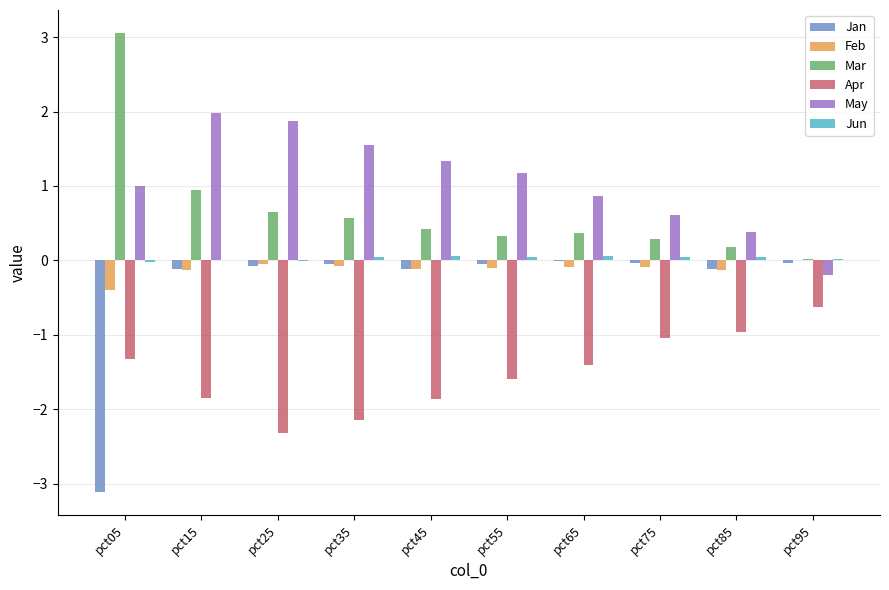

What is the sum of all Jan values?

-3.7